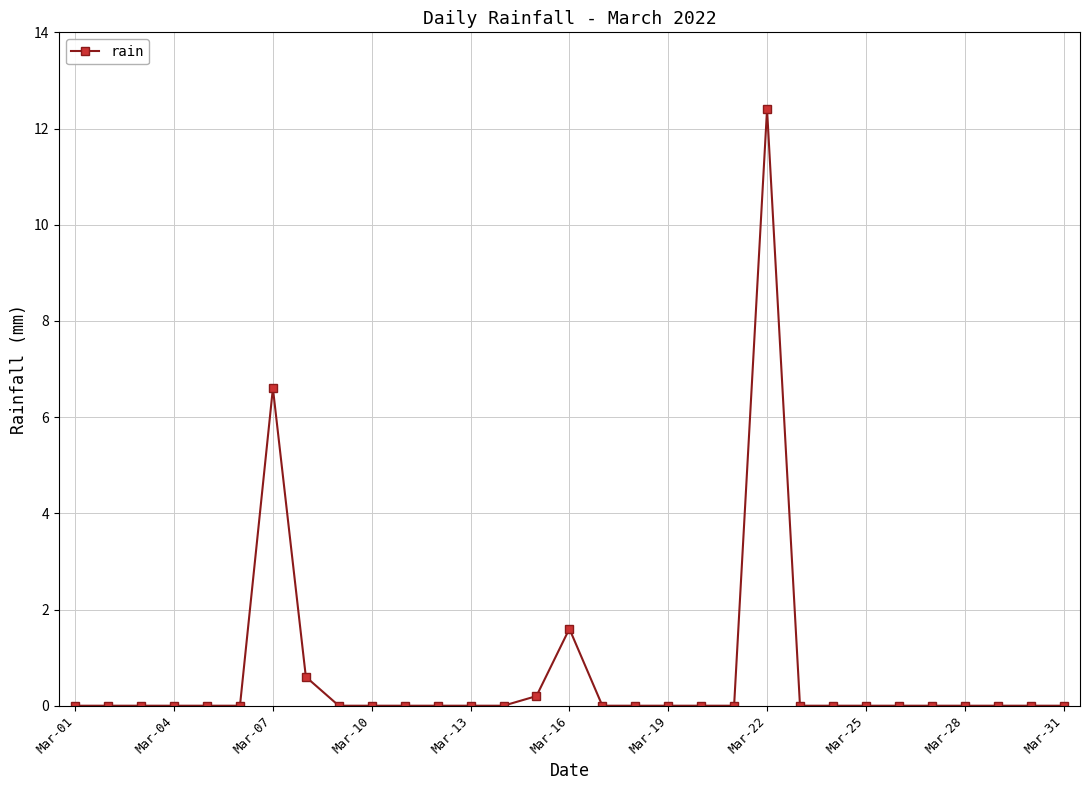

What is the difference between the maximum and minimum values?

12.4